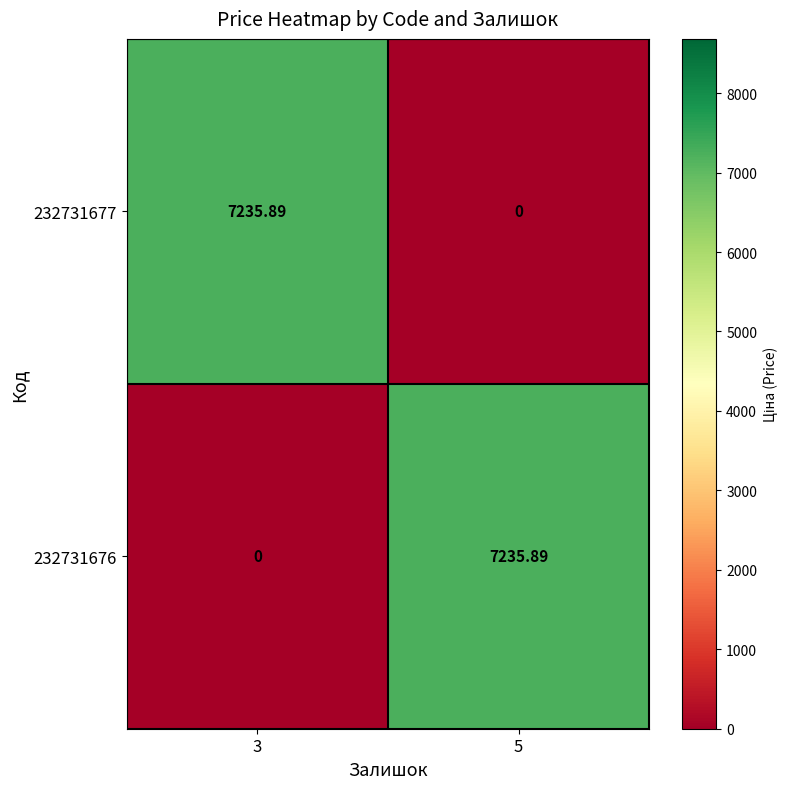

How many positive values does the 232731676 series have?

1